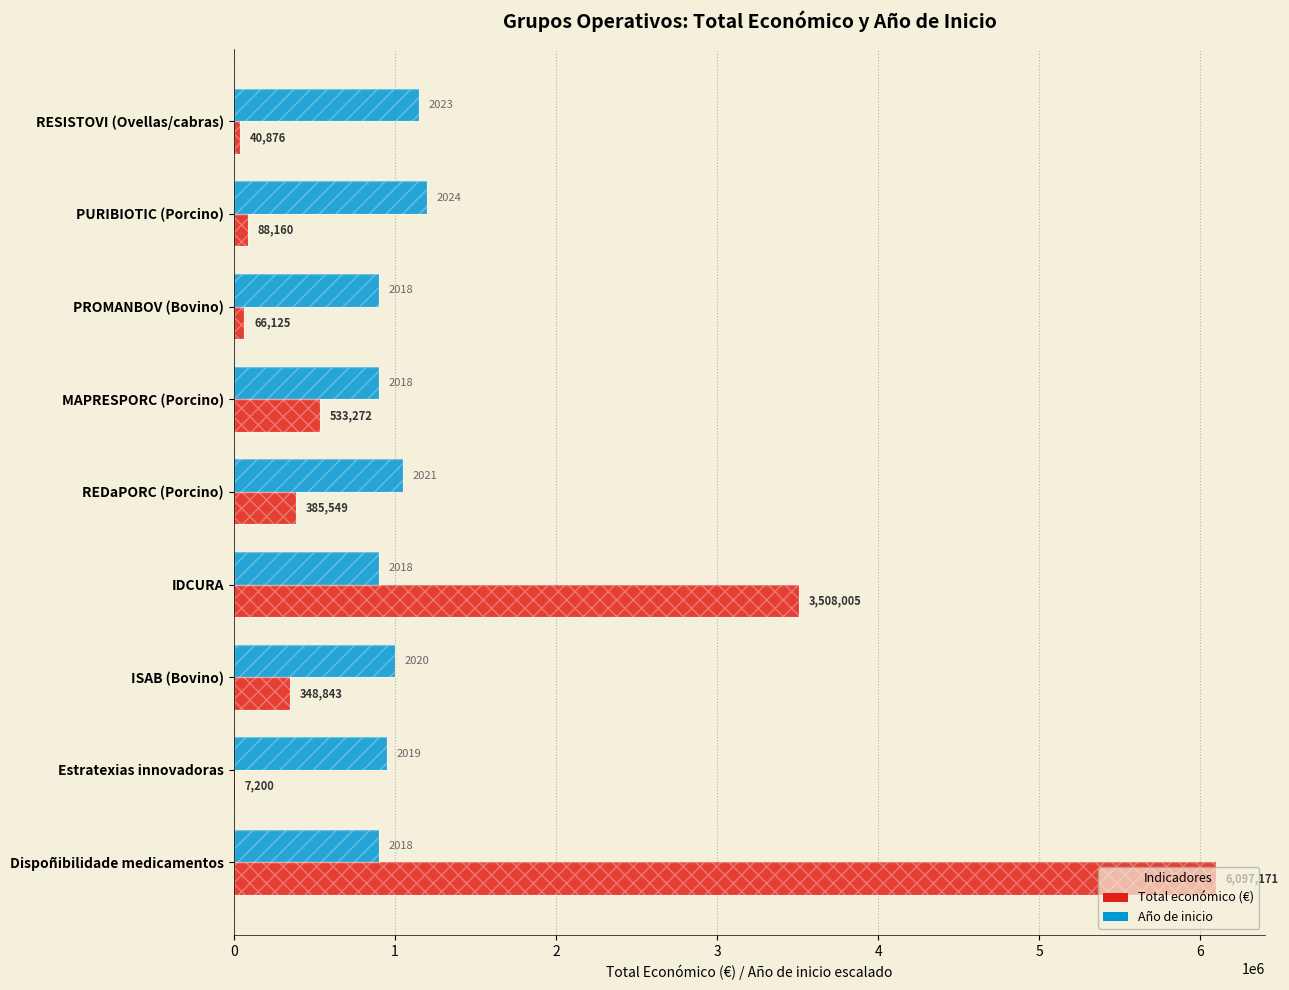

What is the total value across all series at PROMANBOV (Bovino)?

966125